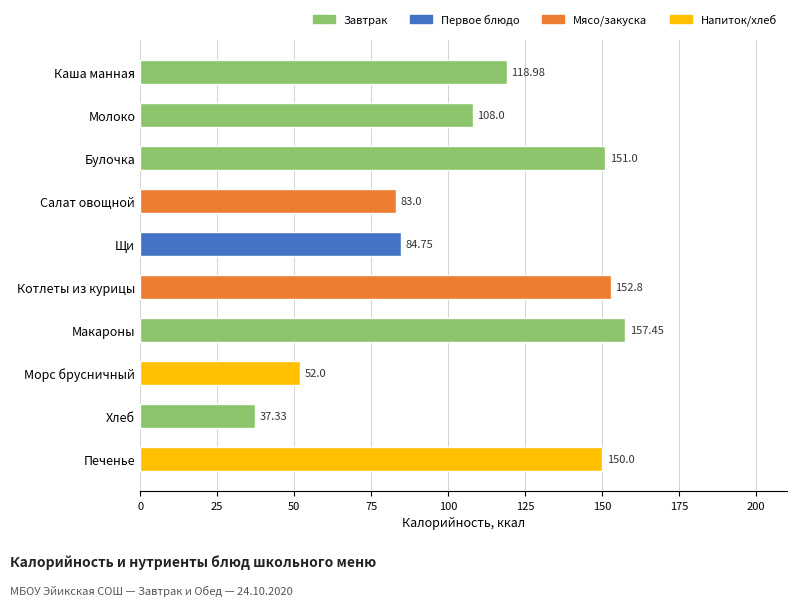

What is the average value?

109.5